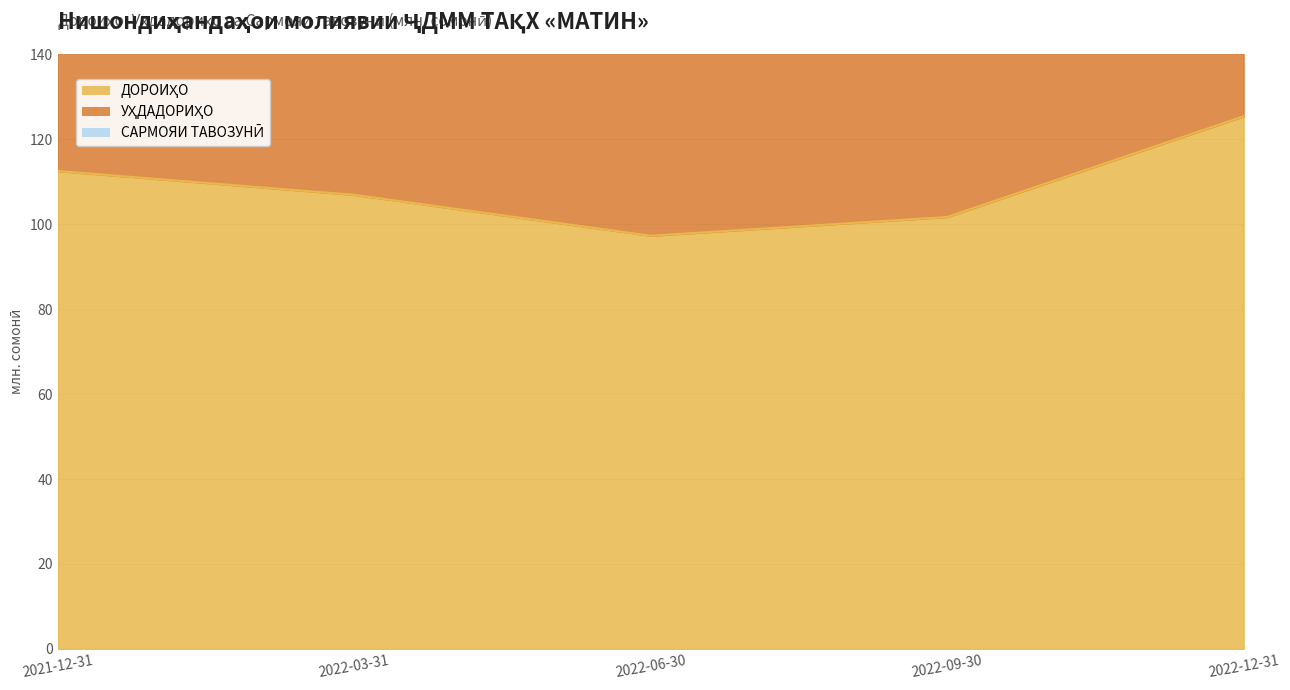

At how many categories does at least one series exceed 100?

4